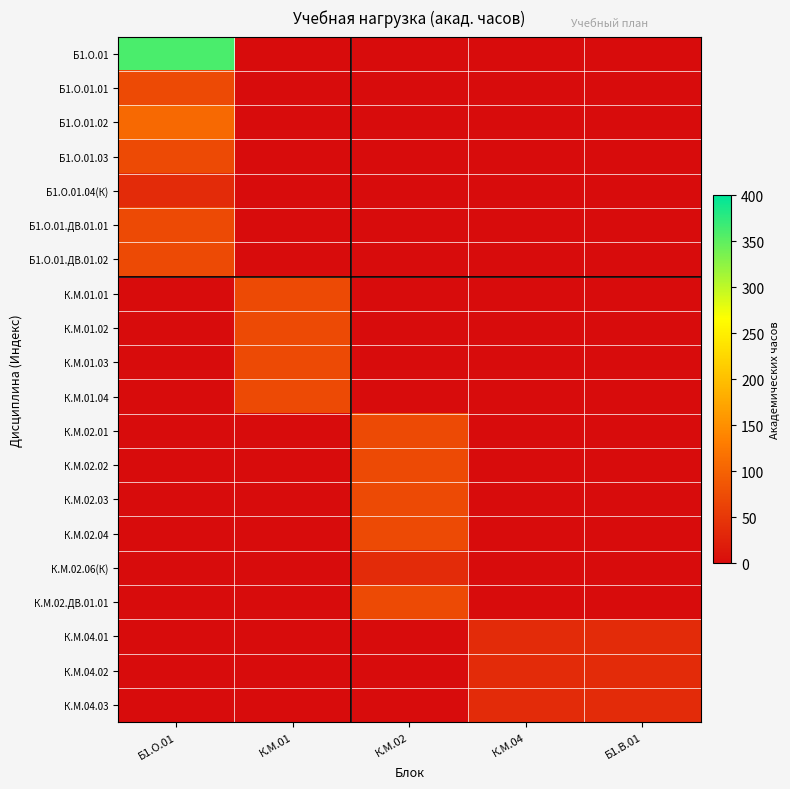

Is the value of К.М.01.02 at Б1.О.01 greater than the value of К.М.02.06(К) at К.М.04?

No